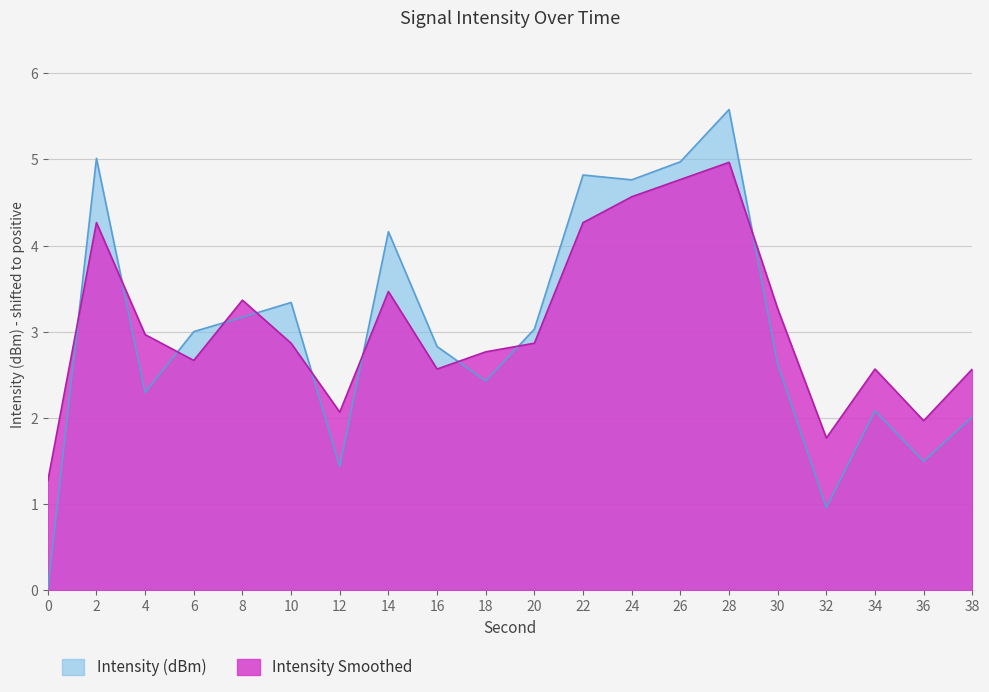

List the series in order of their peak value, highest first.

Intensity (dBm), Intensity Smoothed